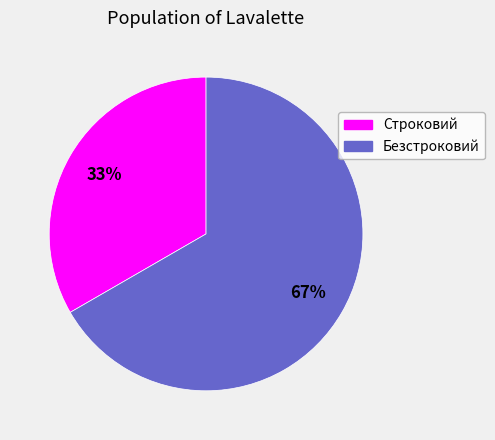

Rank the categories by value from highest to lowest.

Безстроковий, Строковий